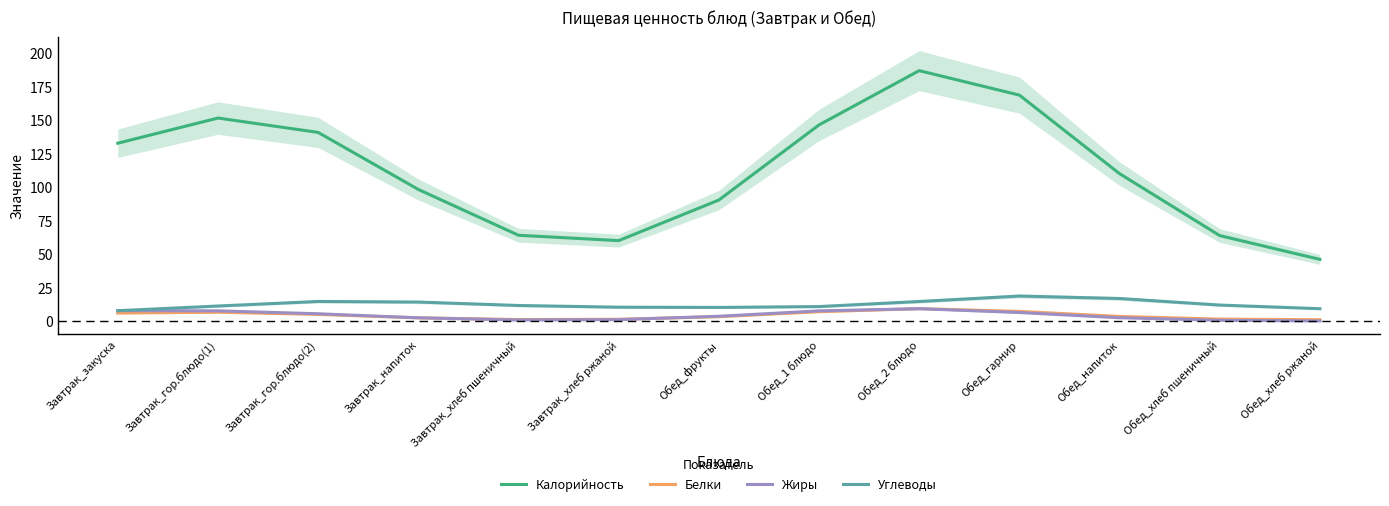

What position from the right is Обед_хлеб ржаной?

1